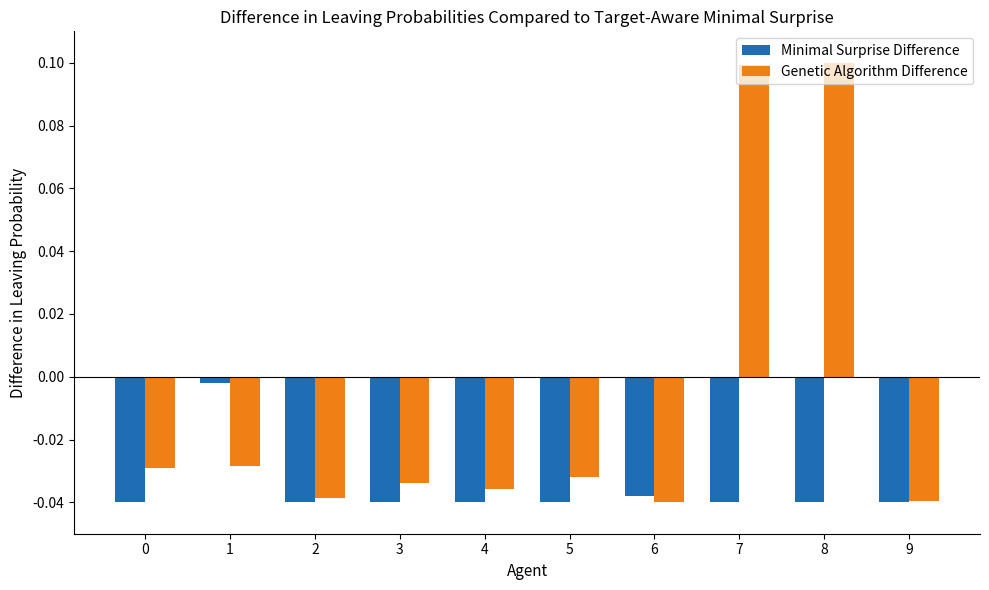

What are all the series names shown in the legend?

Minimal Surprise Difference, Genetic Algorithm Difference